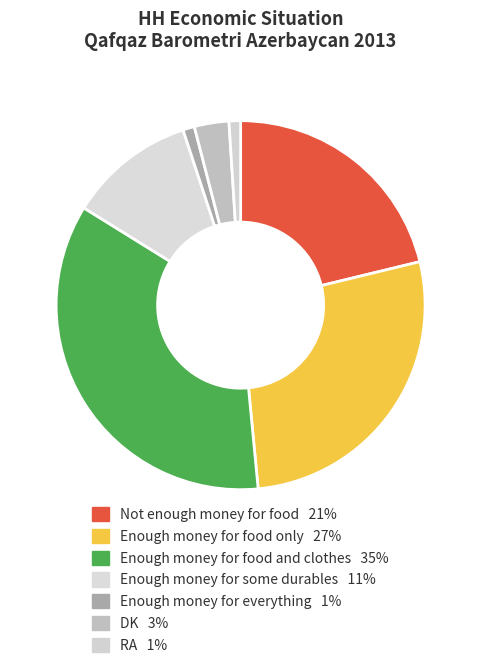

Between Enough money for some durables and Enough money for food and clothes, which is larger?

Enough money for food and clothes